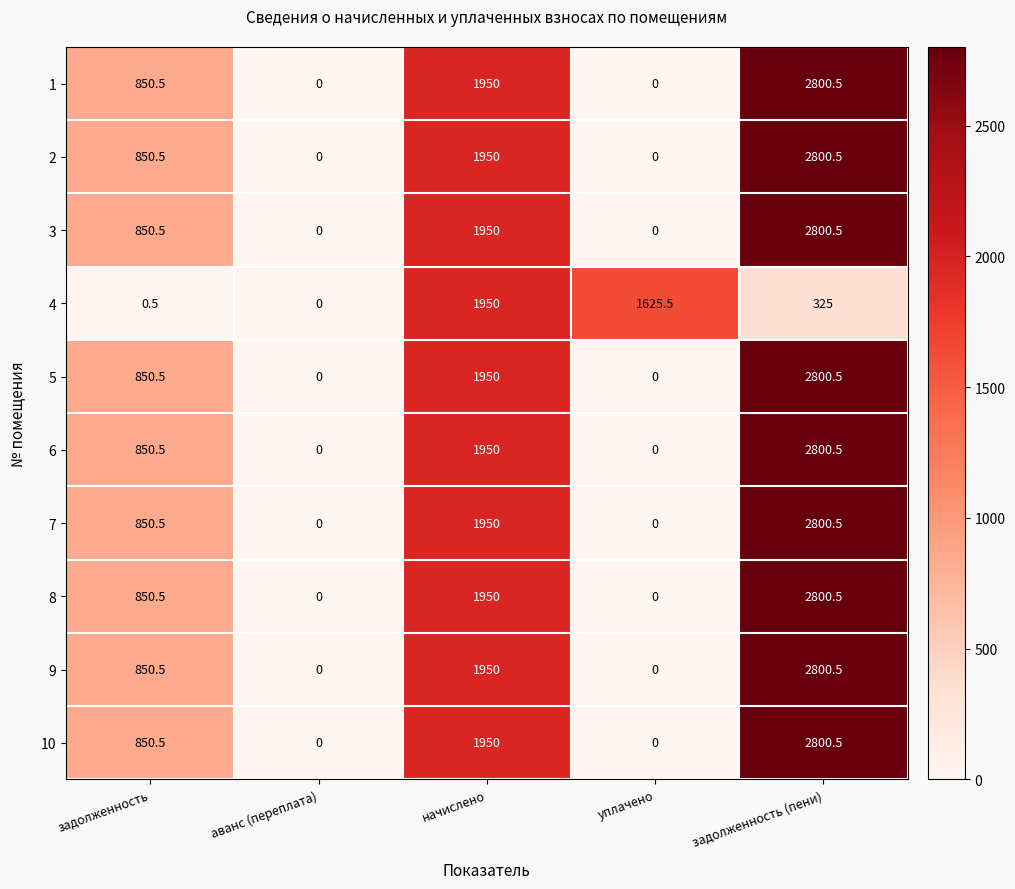

At how many categories does at least one series exceed 15?

4